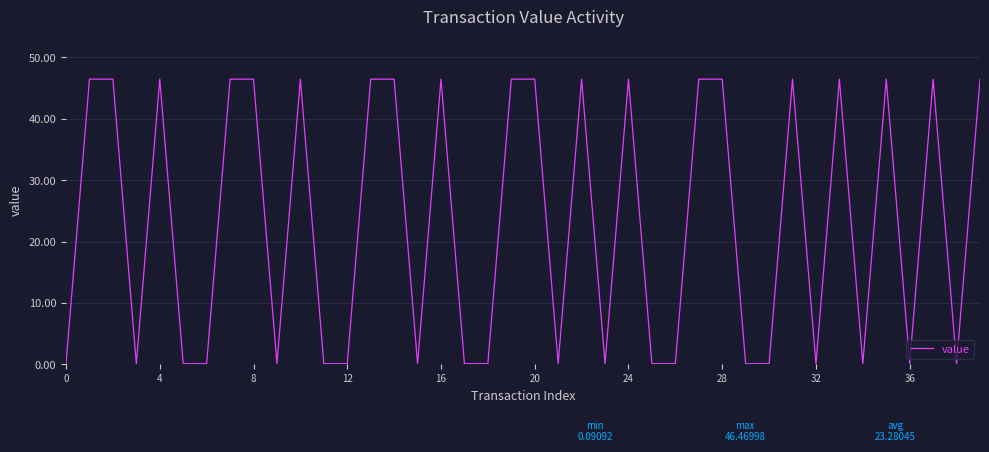

What is the difference between the maximum and minimum values?

46.4